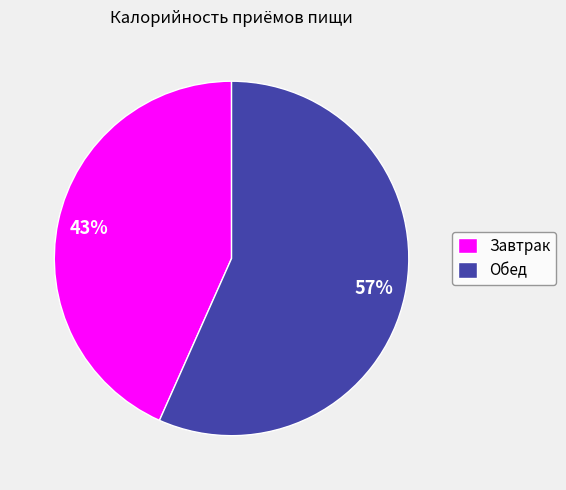

Rank the categories by value from highest to lowest.

Обед, Завтрак